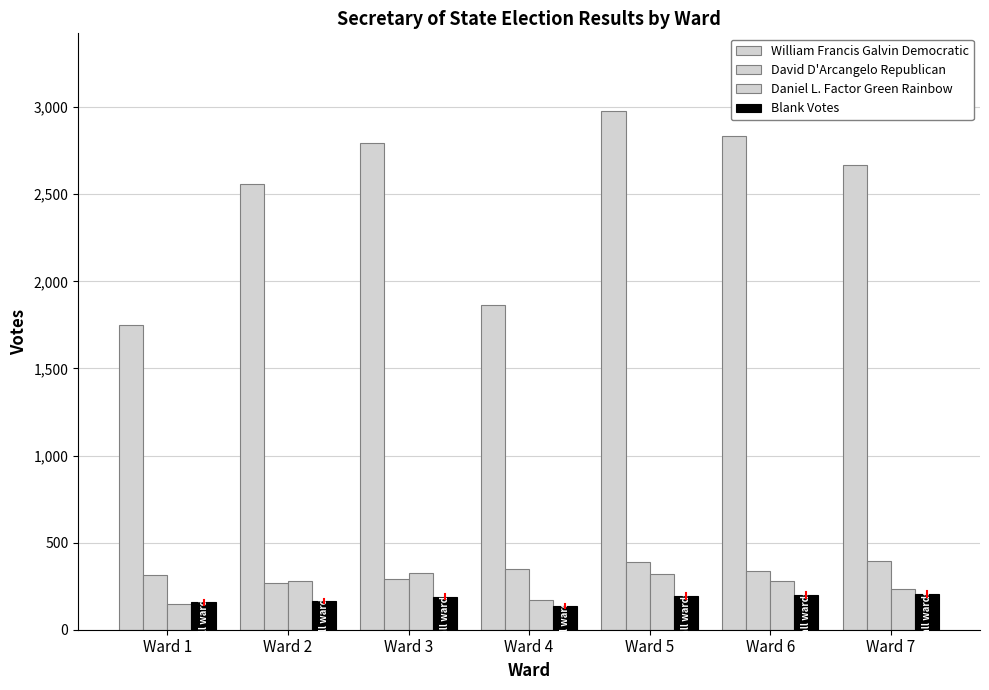

What is the difference between the maximum and minimum values in the Blank Votes series?

72